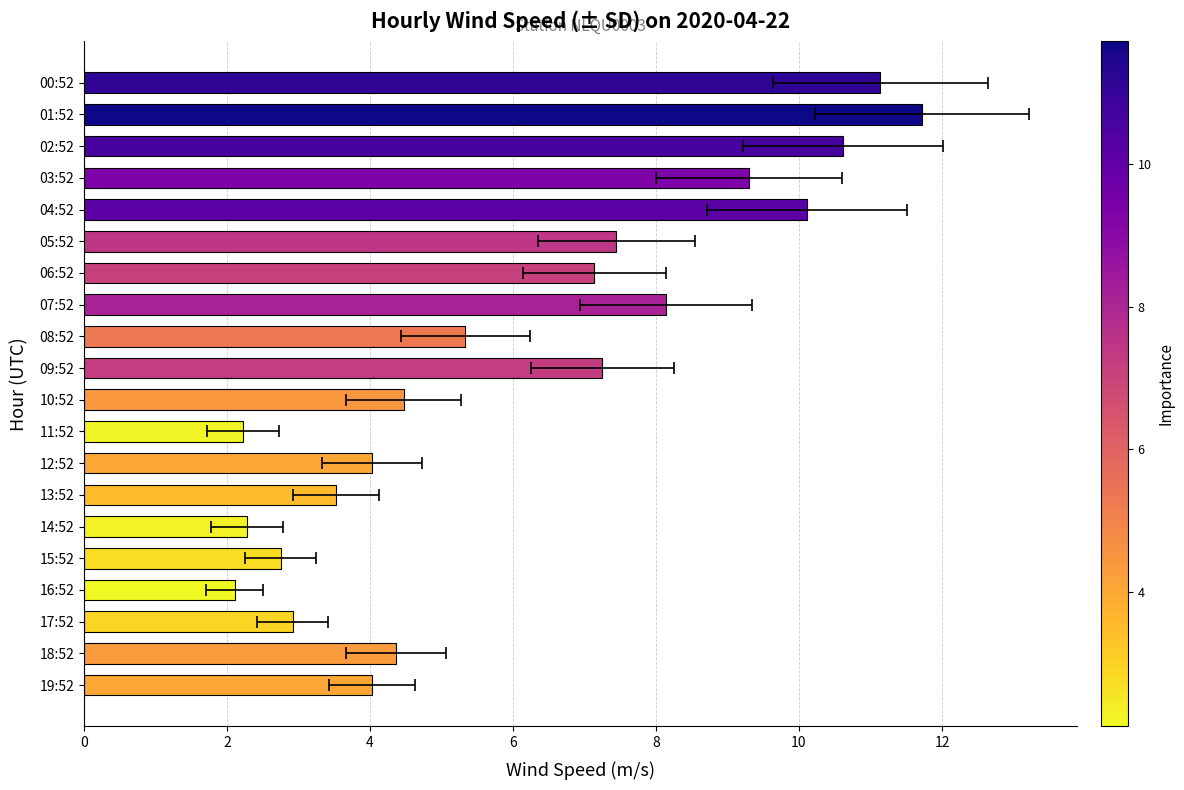

What is the label of the 3rd bar from the right?

17:52